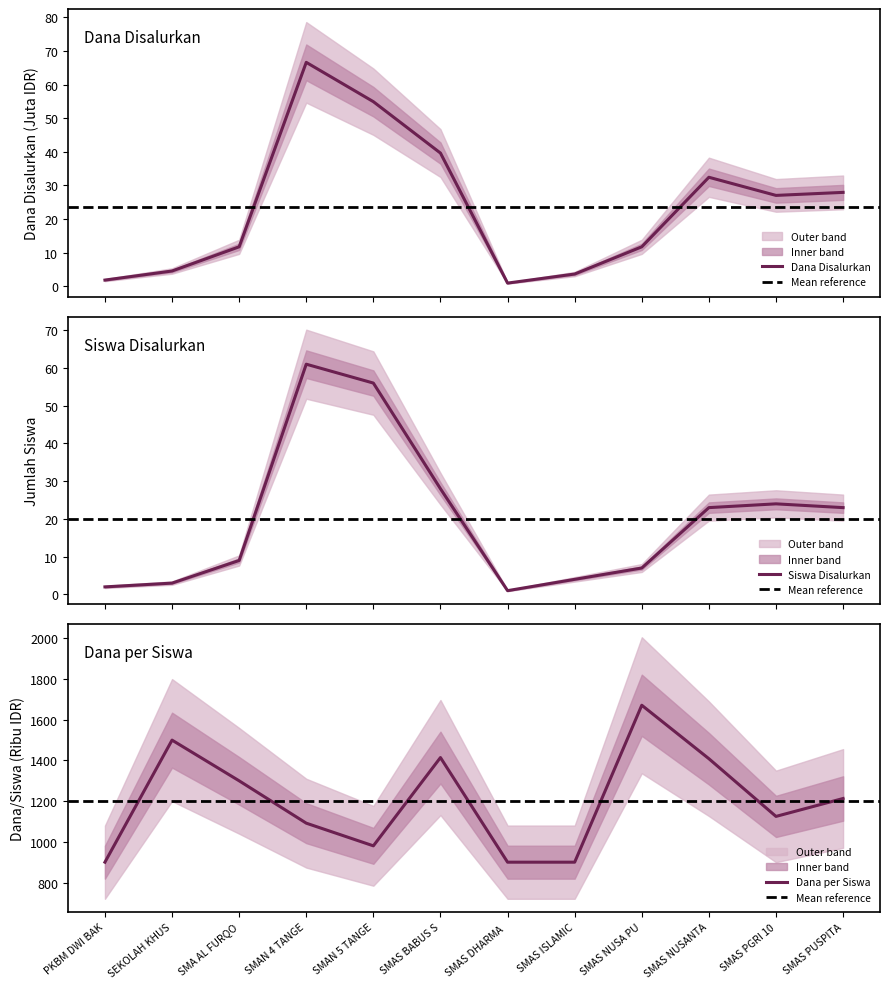

True or false: Dana per Siswa has a value of 900.0 at SMAS ISLAMIC.

True